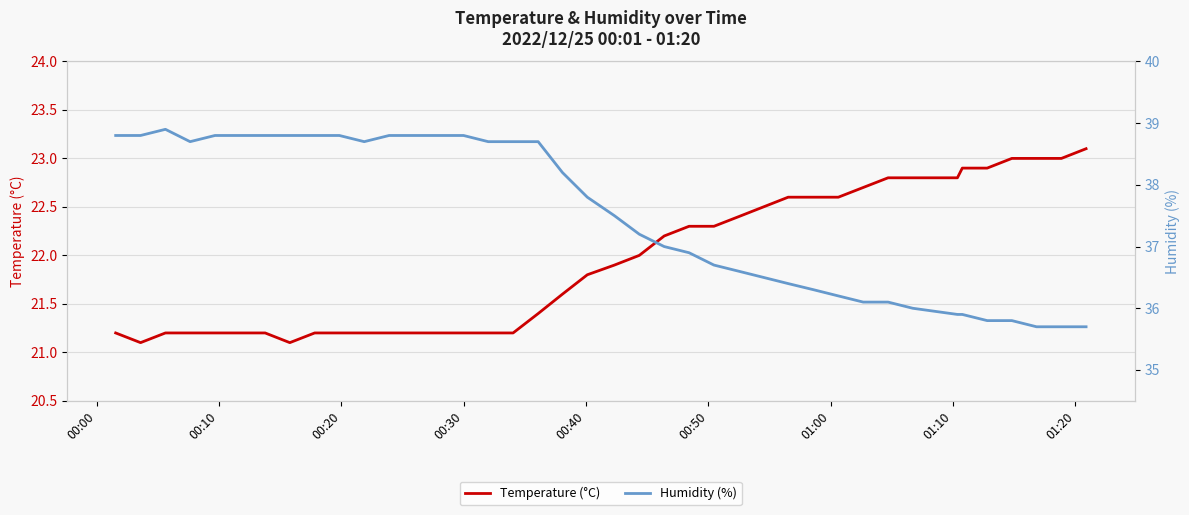

How many categories are shown in the chart?

40